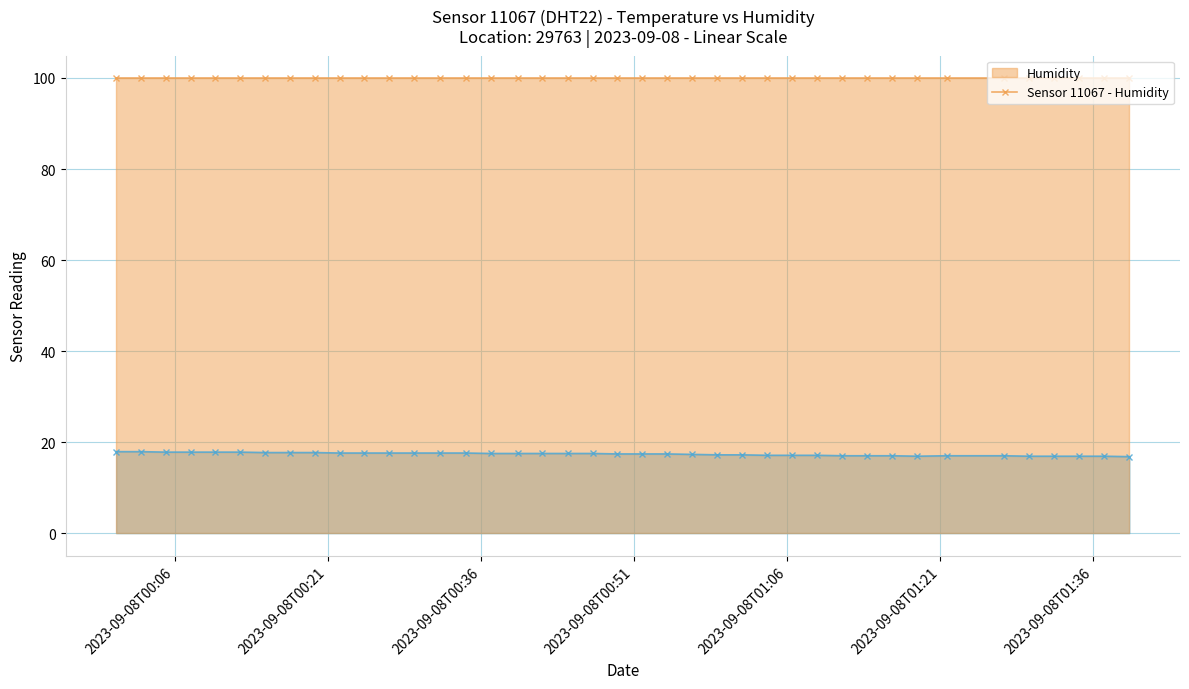

What is the maximum value shown in the chart?

99.9